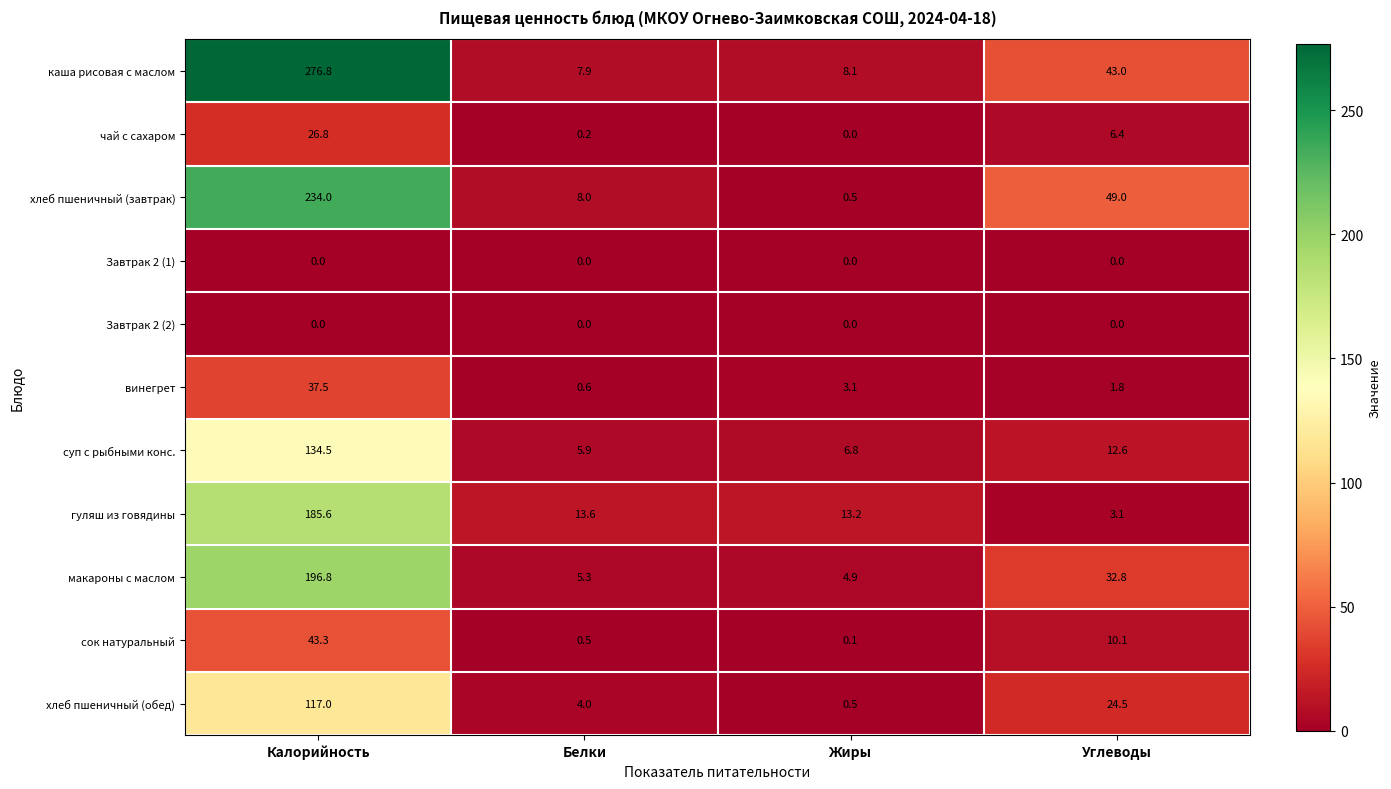

List the labels in order of суп с рыбными конс. value, largest first.

Калорийность, Углеводы, Жиры, Белки